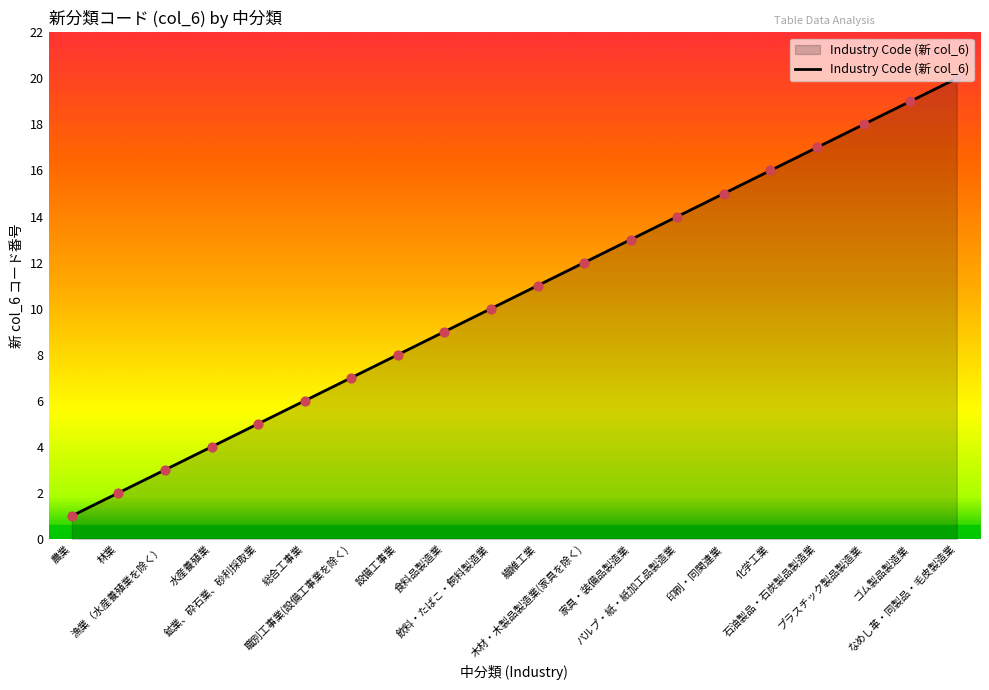

What is the change in value from 林業 to 漁業（水産養殖業を除く）?

+1